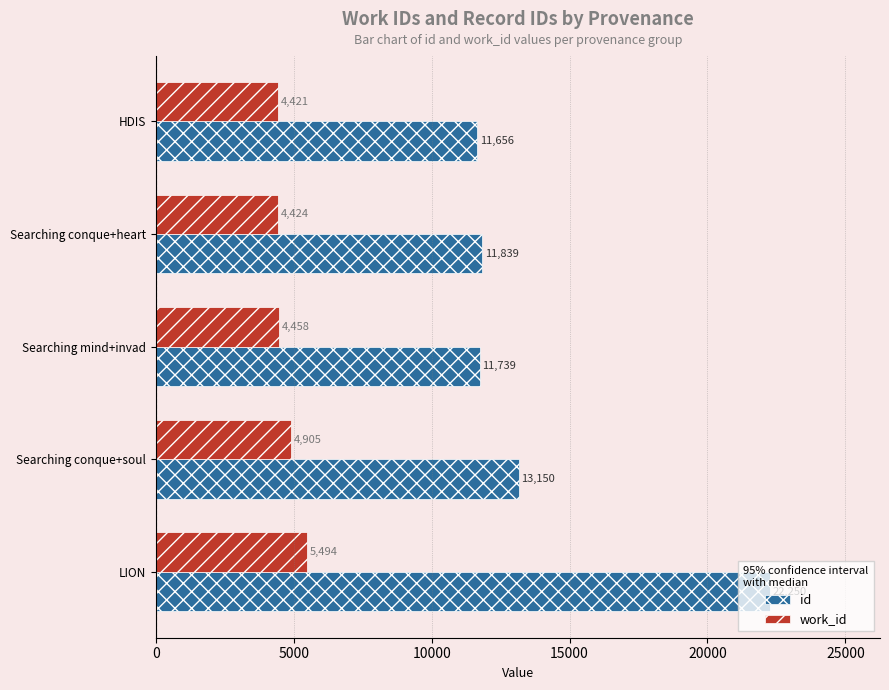

Which series has the widest spread of values?

id